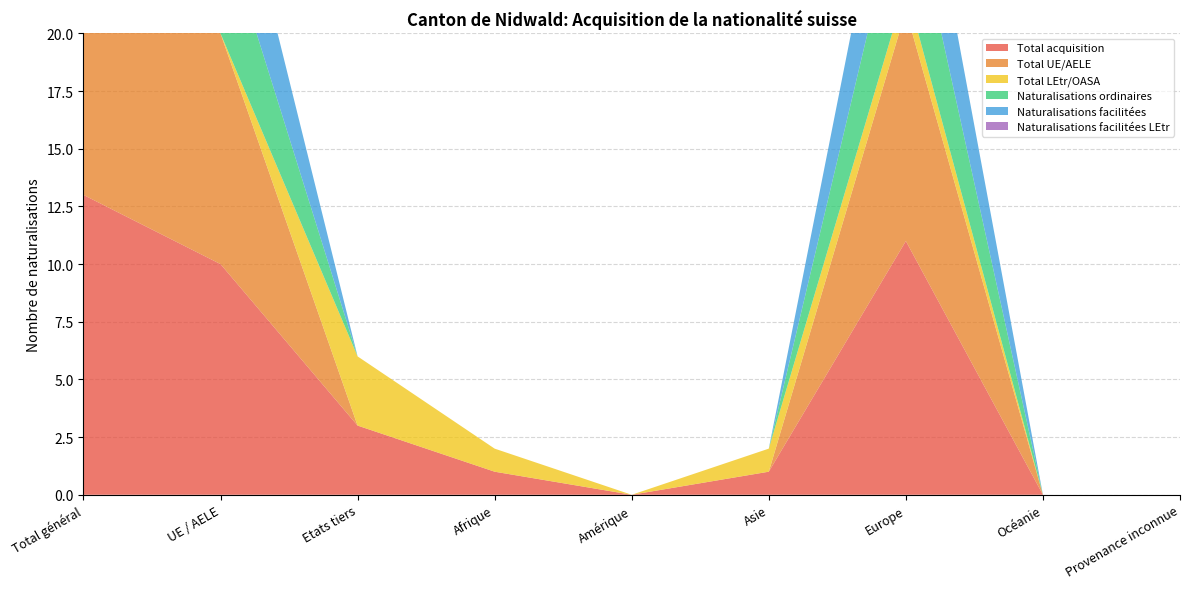

Reading left to right, what are all the values shown in this chart?

Total acquisition: 13	10	3	1	0	1	11	0	0
Total UE/AELE: 10	10	0	0	0	0	10	0	0
Total LEtr/OASA: 3	0	3	1	0	1	1	0	0
Naturalisations ordinaires: 5	5	0	0	0	0	5	0	0
Naturalisations facilitées: 5	5	0	0	0	0	5	0	0
Naturalisations facilitées LEtr: 0	0	0	0	0	0	0	0	0